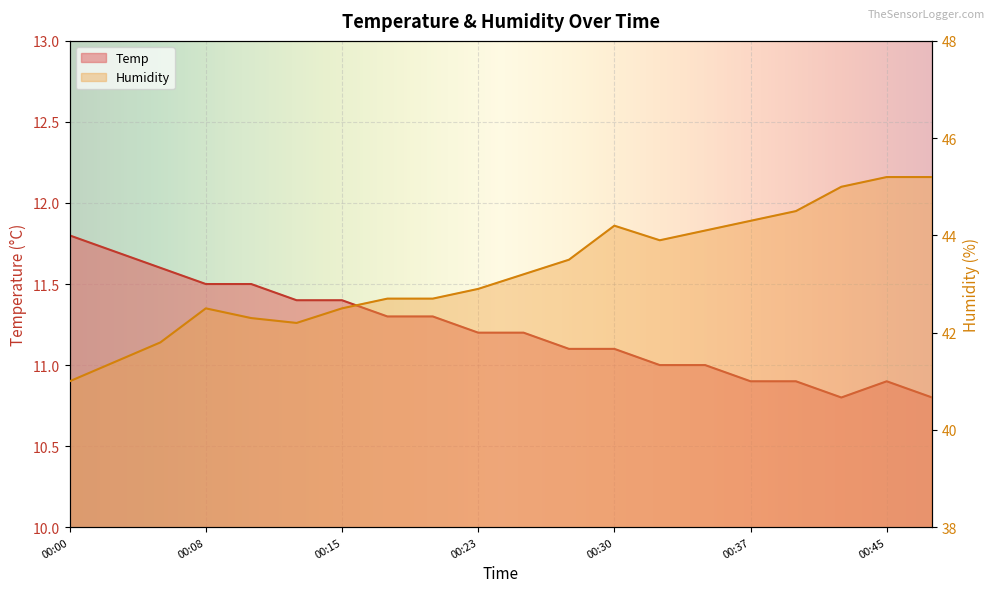

Reading right to left, list all the values displayed in this chart.

Temp: 10.8	10.9	10.8	10.9	10.9	11.0	11.0	11.1	11.1	11.2	11.2	11.3	11.3	11.4	11.4	11.5	11.5	11.6	11.7	11.8
Humidity: 45.2	45.2	45.0	44.5	44.3	44.1	43.9	44.2	43.5	43.2	42.9	42.7	42.7	42.5	42.2	42.3	42.5	41.8	41.4	41.0